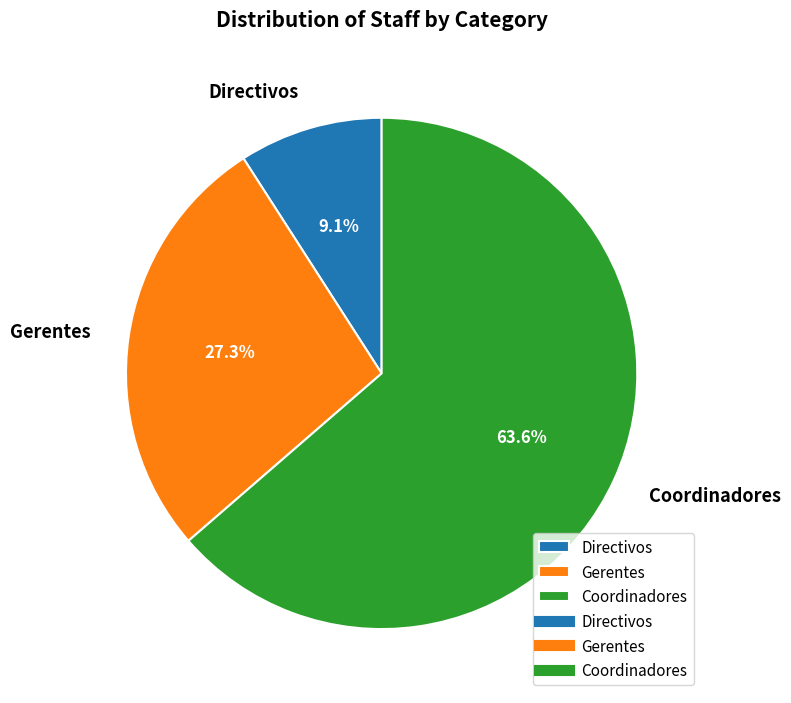

True or false: Coordinadores accounts for 49% of the total.

False